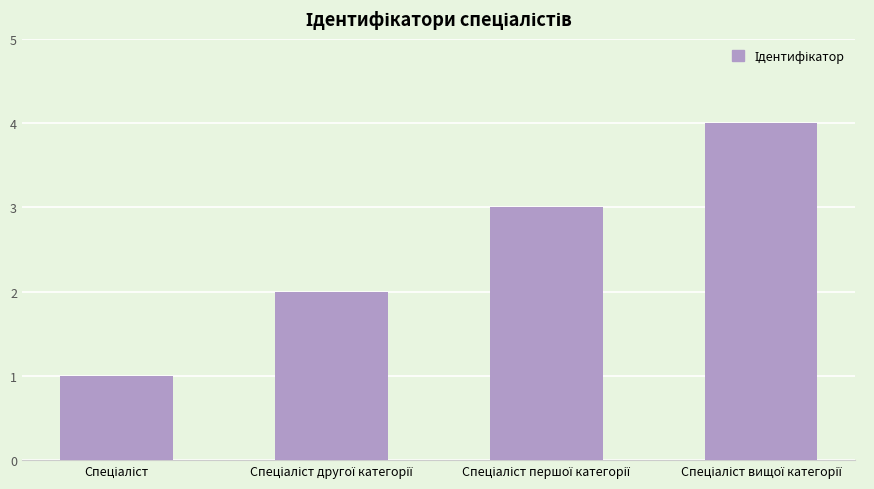

What is the maximum value shown in the chart?

4